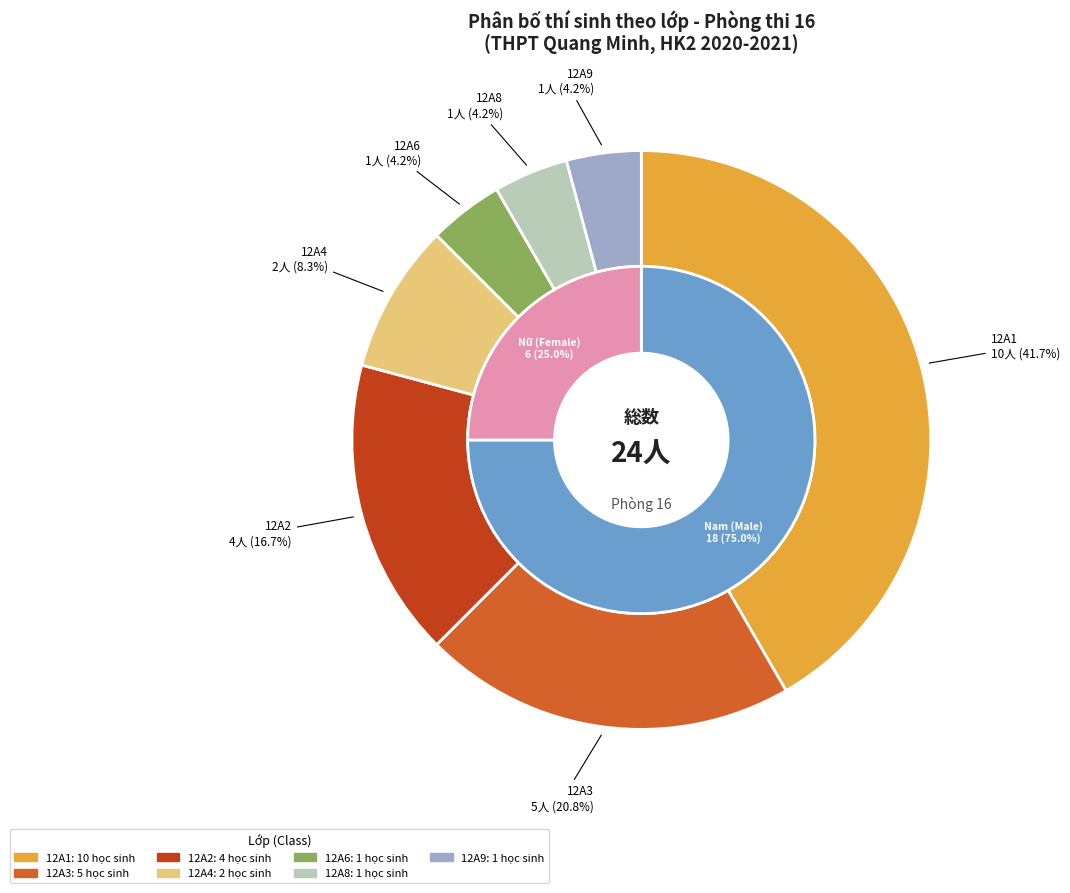

What percentage is the 12A8 slice, to the nearest percent?

4%